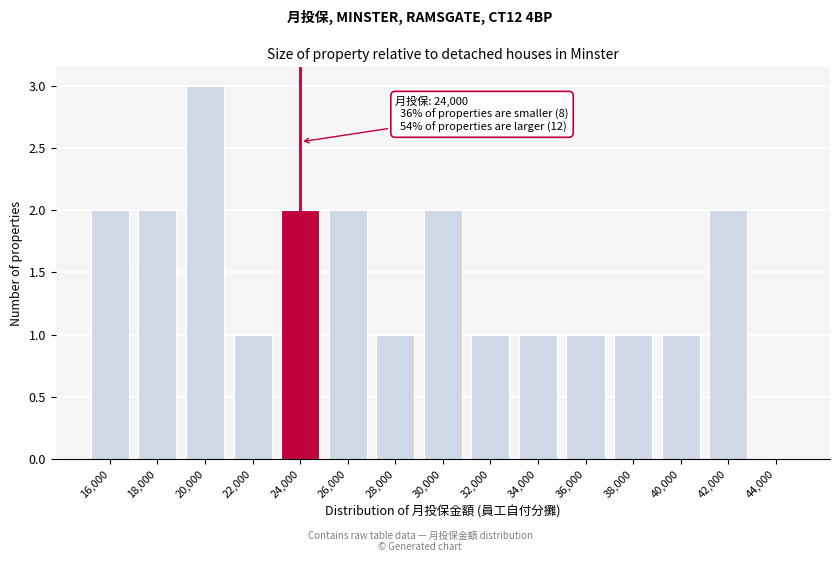

Reading left to right, what are all the values shown in this chart?

16,000=2	18,000=2	20,000=3	22,000=1	24,000=2	26,000=2	28,000=1	30,000=2	32,000=1	34,000=1	36,000=1	38,000=1	40,000=1	42,000=2	44,000=0